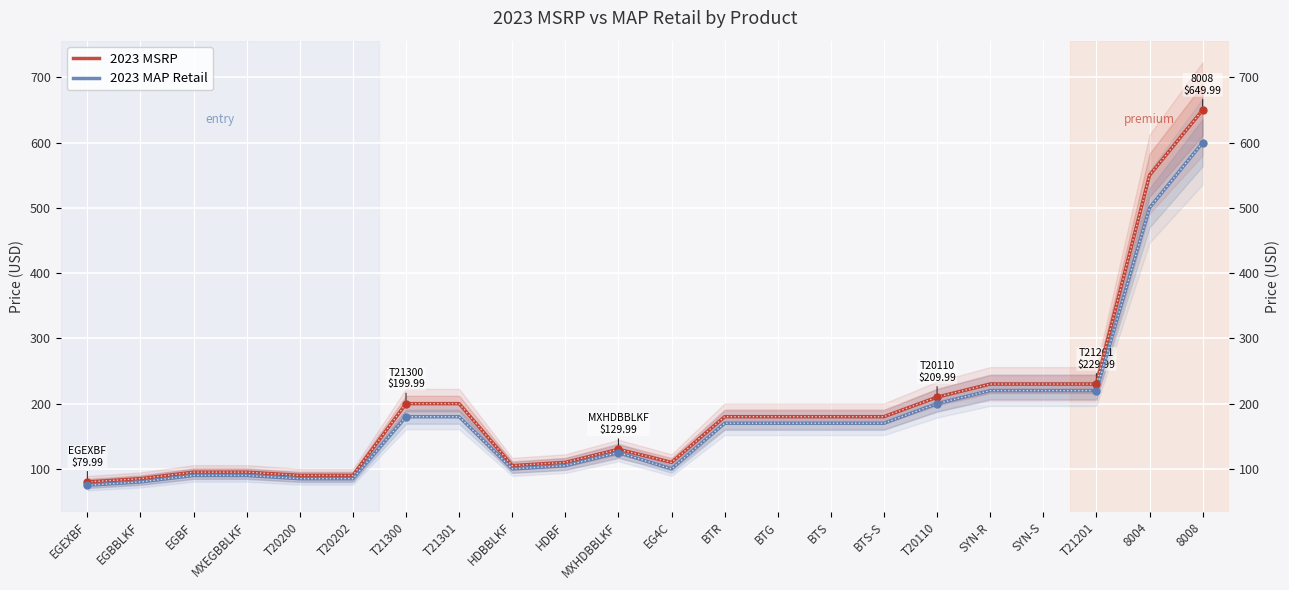

The value of 2023 MSRP at BTS-S is 315.4. True or false?

False